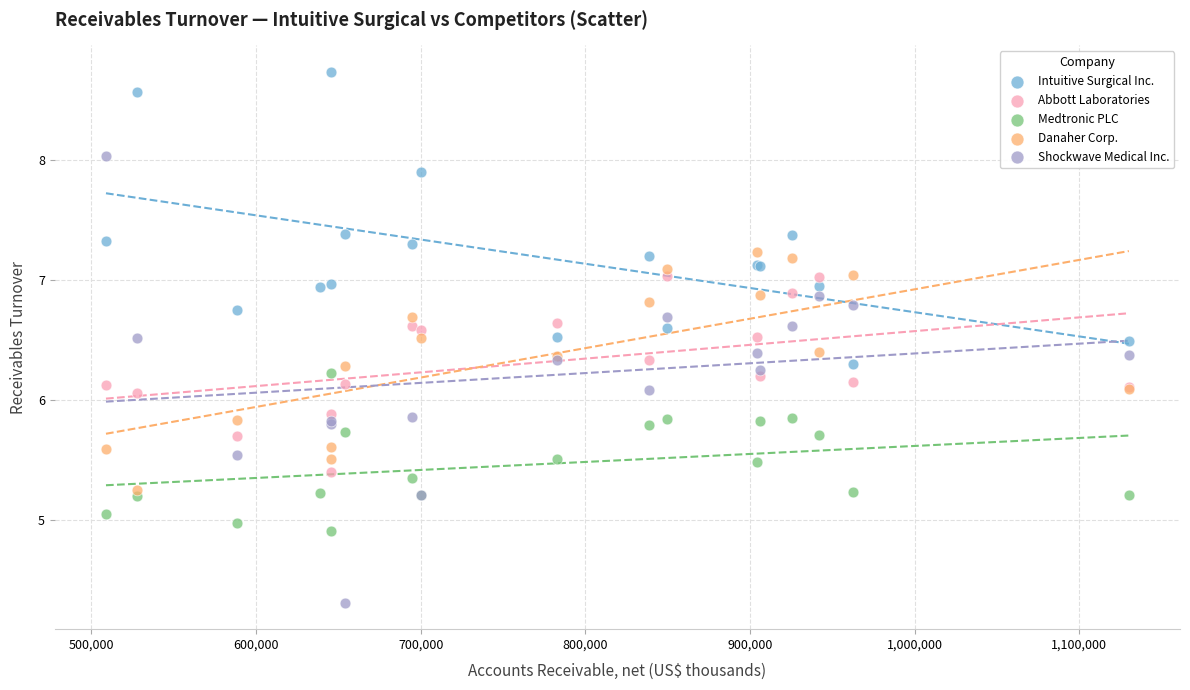

Which series contains the highest Y value?

Intuitive Surgical Inc.